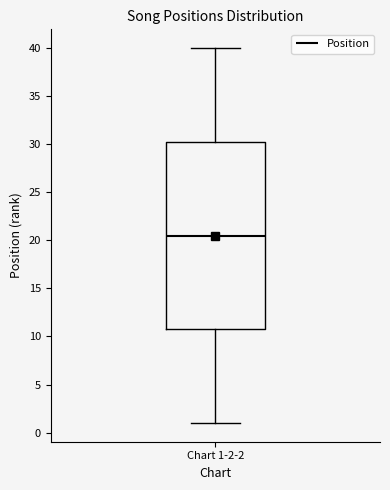

Transcribe this box plot: give where the median line is, the range the box spans, and where the two whiskers end, as read against the y-axis. The values are not printed on the chart, so give them approximately, as read against the axis.

median 20.5, box 11.0 to 30.5, whiskers 1.0 to 40.0